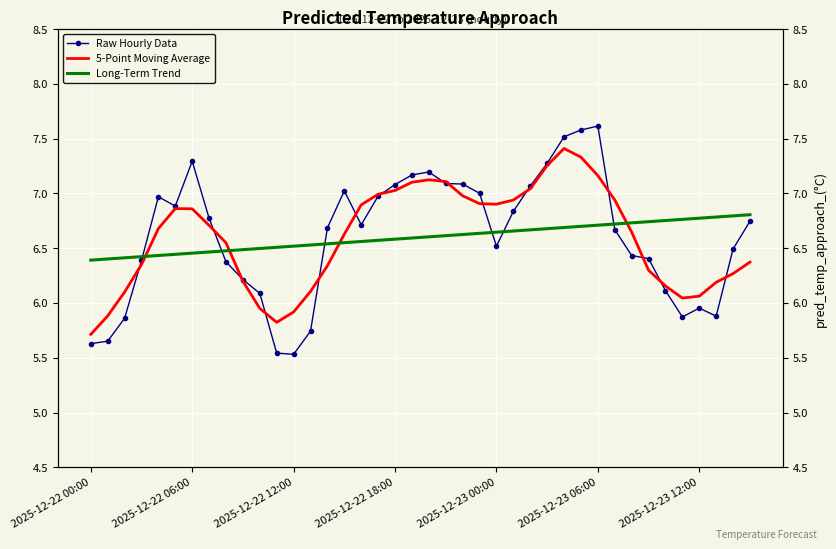

At which category is the sum across all series the highest?

28